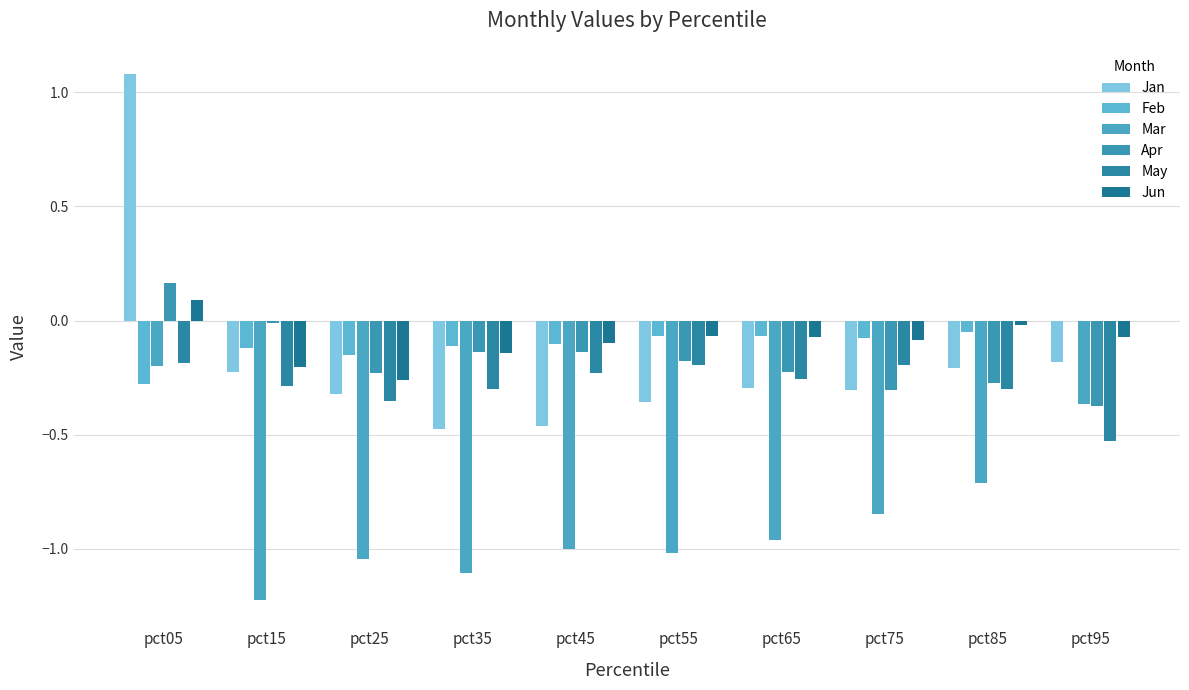

Reading left to right, list all the values displayed in this chart.

Jan: pct05=1.1	pct15=-0.2	pct25=-0.3	pct35=-0.5	pct45=-0.5	pct55=-0.4	pct65=-0.3	pct75=-0.3	pct85=-0.2	pct95=-0.2
Feb: pct05=-0.3	pct15=-0.1	pct25=-0.2	pct35=-0.1	pct45=-0.1	pct55=-0.1	pct65=-0.1	pct75=-0.1	pct85=-0.0	pct95=-0.0
Mar: pct05=-0.2	pct15=-1.2	pct25=-1.0	pct35=-1.1	pct45=-1.0	pct55=-1.0	pct65=-1.0	pct75=-0.8	pct85=-0.7	pct95=-0.4
Apr: pct05=0.2	pct15=-0.0	pct25=-0.2	pct35=-0.1	pct45=-0.1	pct55=-0.2	pct65=-0.2	pct75=-0.3	pct85=-0.3	pct95=-0.4
May: pct05=-0.2	pct15=-0.3	pct25=-0.4	pct35=-0.3	pct45=-0.2	pct55=-0.2	pct65=-0.3	pct75=-0.2	pct85=-0.3	pct95=-0.5
Jun: pct05=0.1	pct15=-0.2	pct25=-0.3	pct35=-0.1	pct45=-0.1	pct55=-0.1	pct65=-0.1	pct75=-0.1	pct85=-0.0	pct95=-0.1